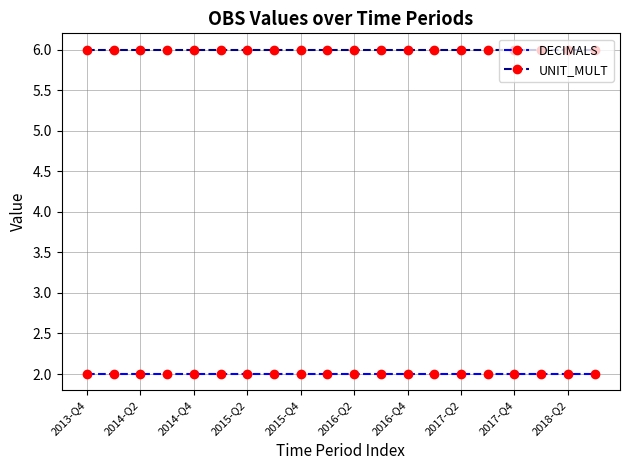

Rank the series by their average value, from lowest to highest.

DECIMALS, UNIT_MULT